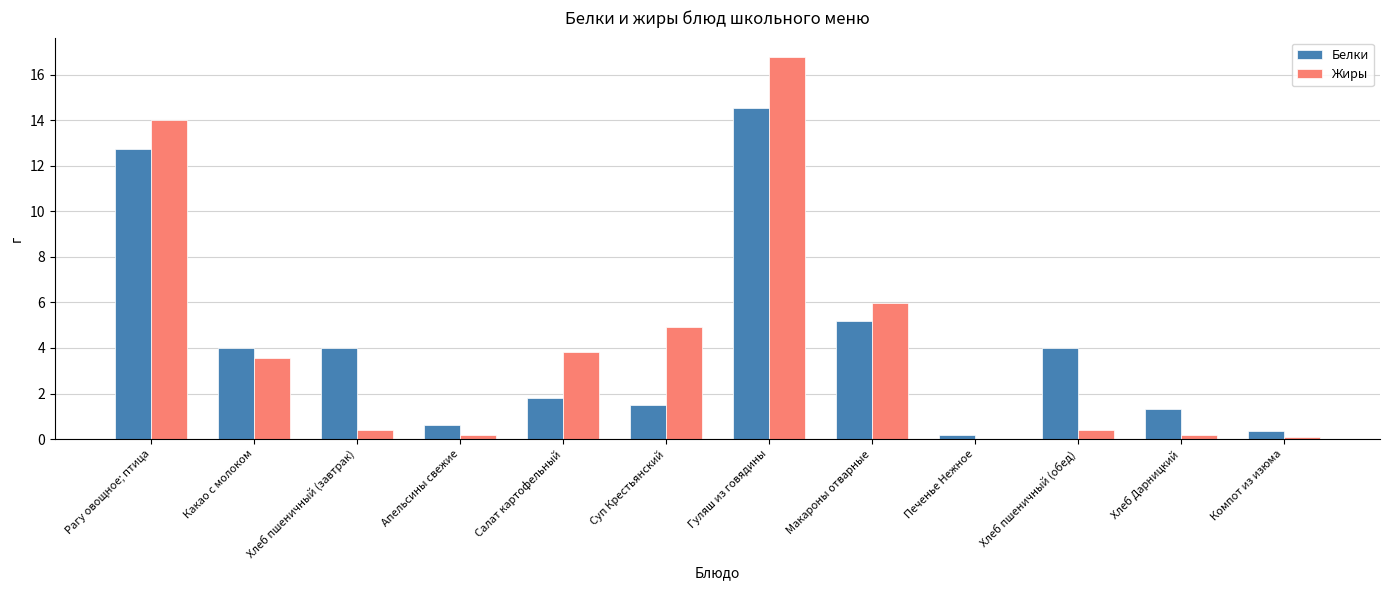

What is the maximum value shown in the chart?

16.8